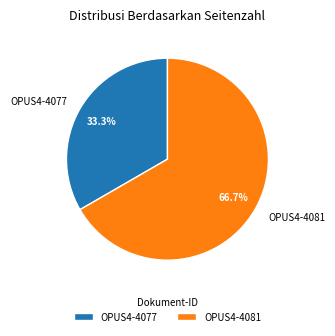

To the nearest percent, what is the combined percentage of OPUS4-4077 and OPUS4-4081?

100%